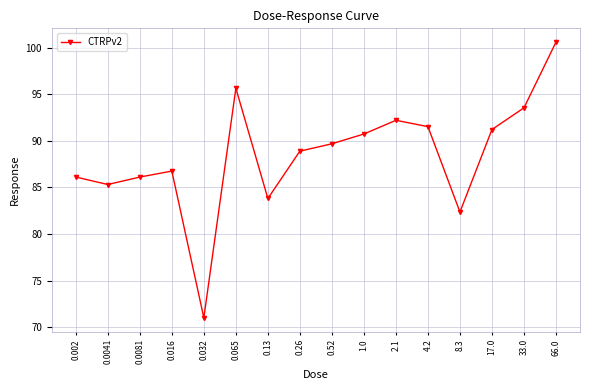

What is the change in value from 0.0041 to 4.2?

+6.2